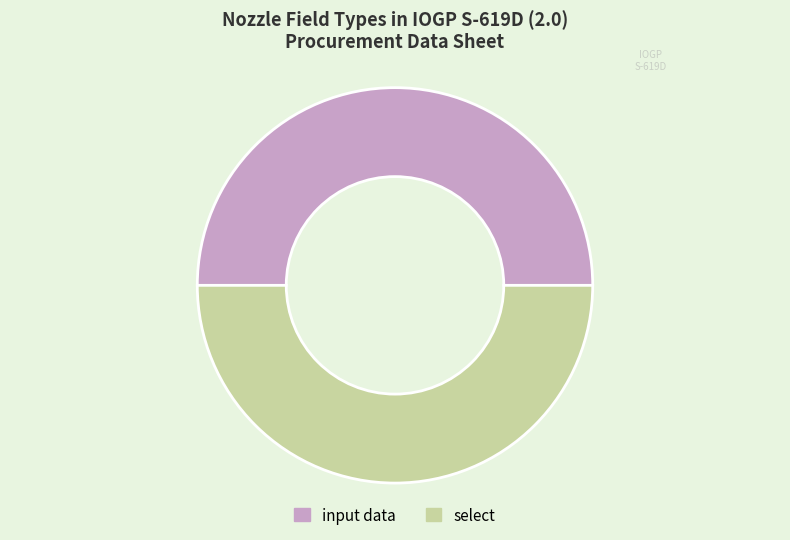

Approximately how many times larger is the value at input data compared to select?

1.0